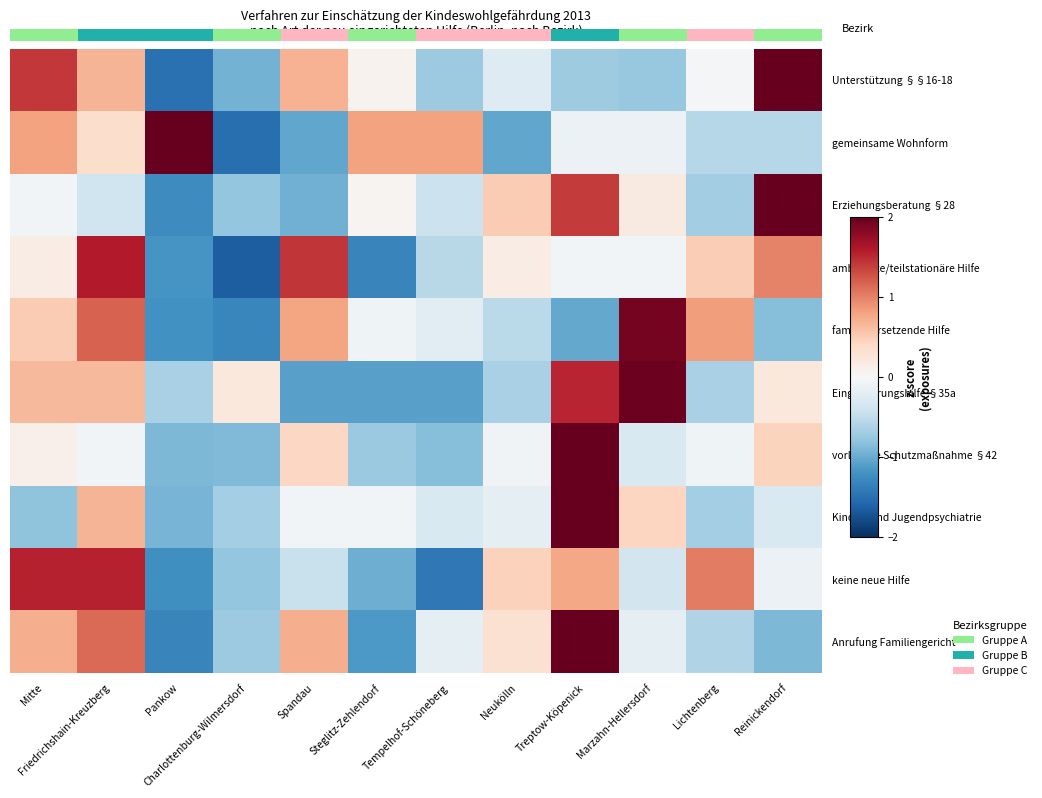

What is the spread (max minus min) of values at Charlottenburg-Wilmersdorf?

1.9